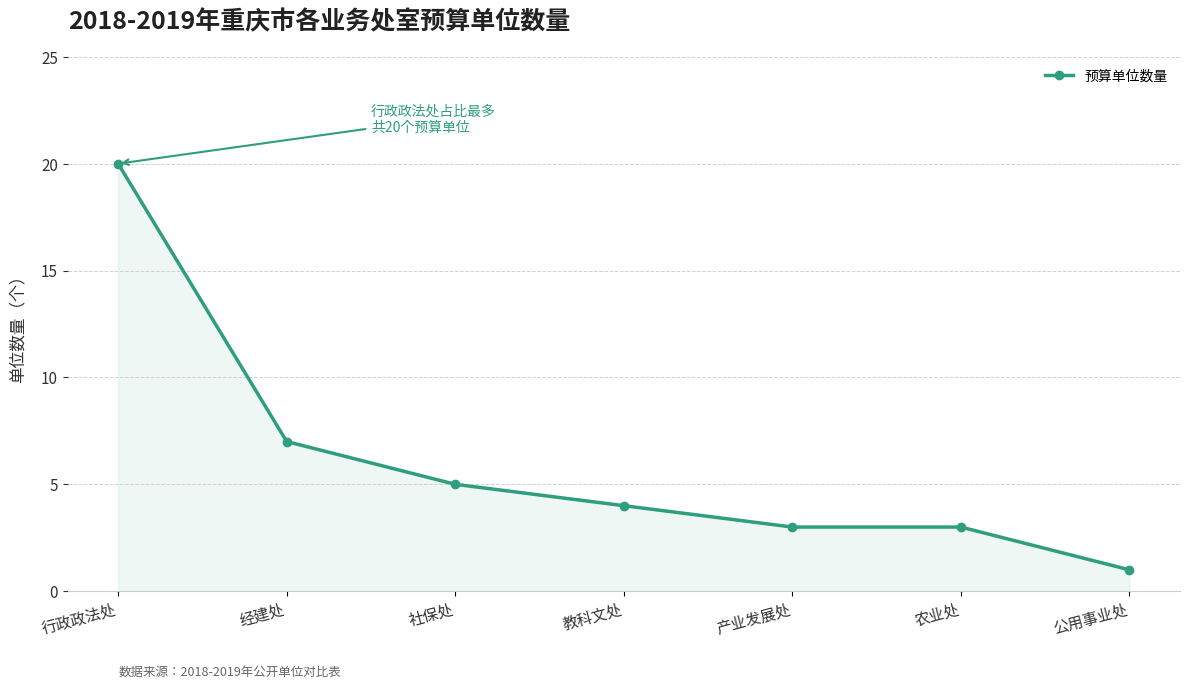

How many distinct data groups are displayed?

1